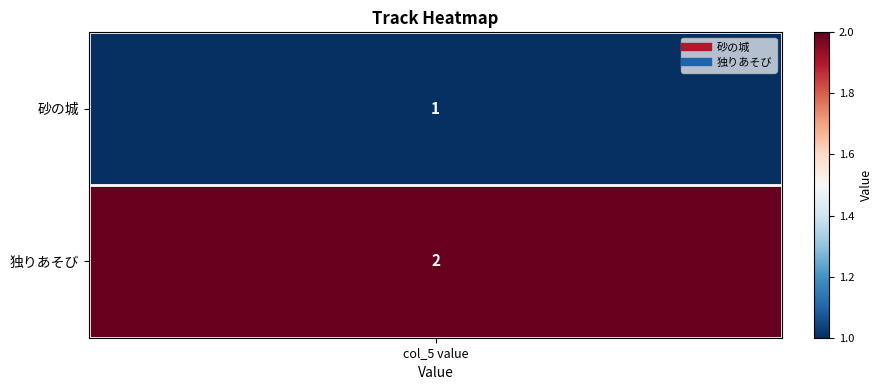

The value at 1 is 3. True or false?

False